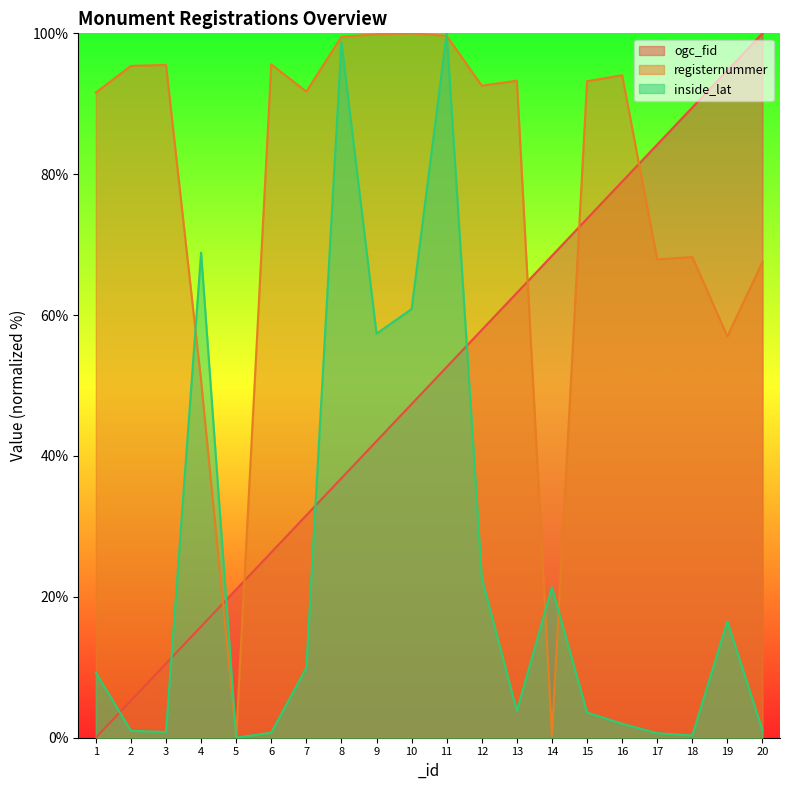

What is the difference between the second highest and minimum values in the registernummer series?

99.9